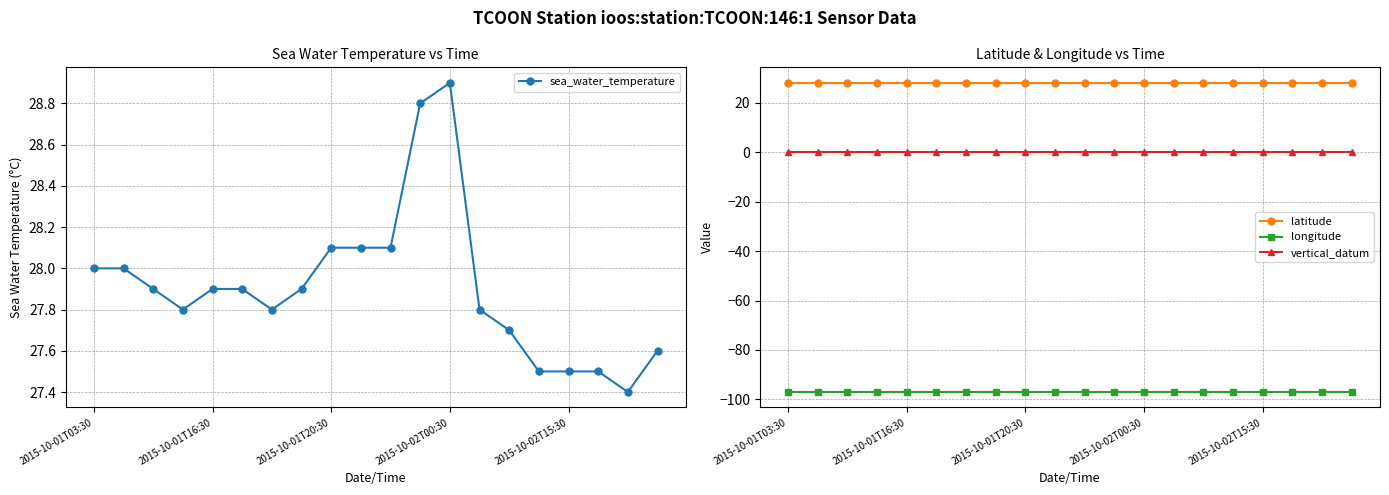

True or false: latitude and vertical_datum intersect in this chart.

False